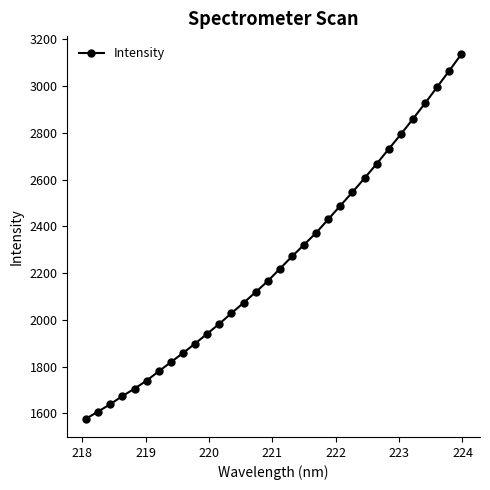

What is the value of the 29th point from the left?

2925.4